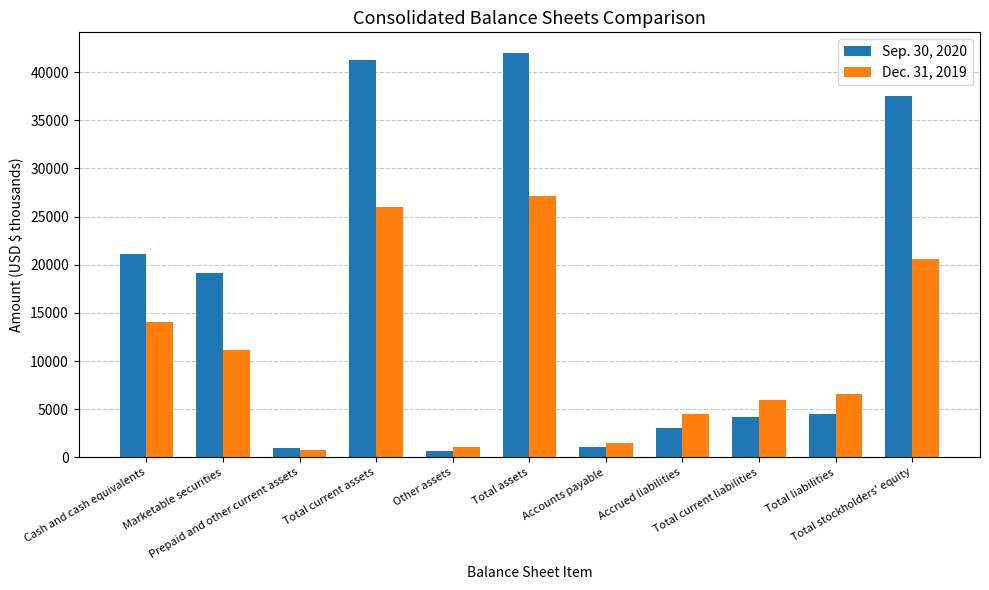

What is the value of the Sep. 30, 2020 bar at the 4th from the left?

41258